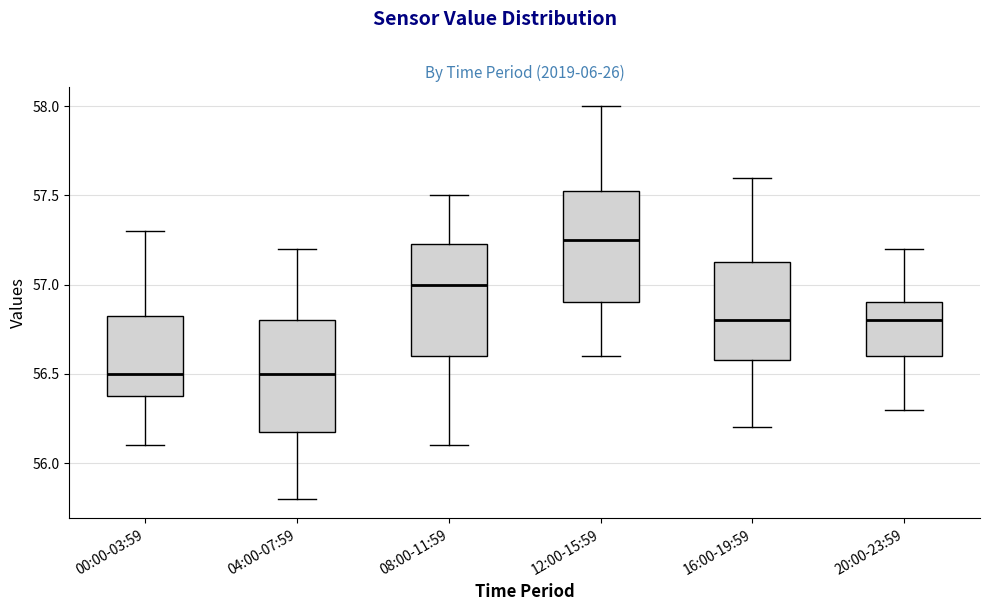

Reading left to right, read every box against the y-axis: the position of its median line, the range the box covers, and the ends of its whiskers. The values are not printed on the chart, so give them approximately, as read against the axis.

00:00-03:59: median 56.50, box 56.40 to 56.85, whiskers 56.10 to 57.30
04:00-07:59: median 56.50, box 56.20 to 56.80, whiskers 55.80 to 57.20
08:00-11:59: median 57.00, box 56.60 to 57.25, whiskers 56.10 to 57.50
12:00-15:59: median 57.25, box 56.90 to 57.55, whiskers 56.60 to 58.00
16:00-19:59: median 56.80, box 56.60 to 57.15, whiskers 56.20 to 57.60
20:00-23:59: median 56.80, box 56.60 to 56.90, whiskers 56.30 to 57.20